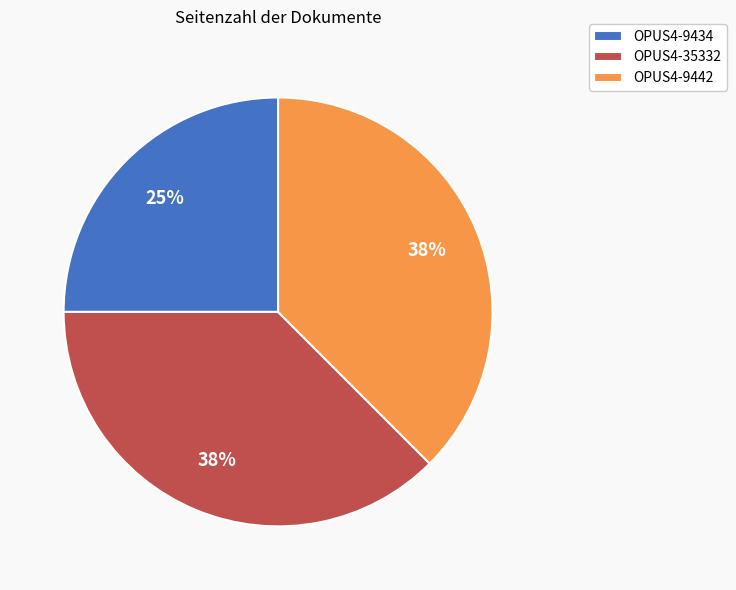

Does any single category account for the majority?

No